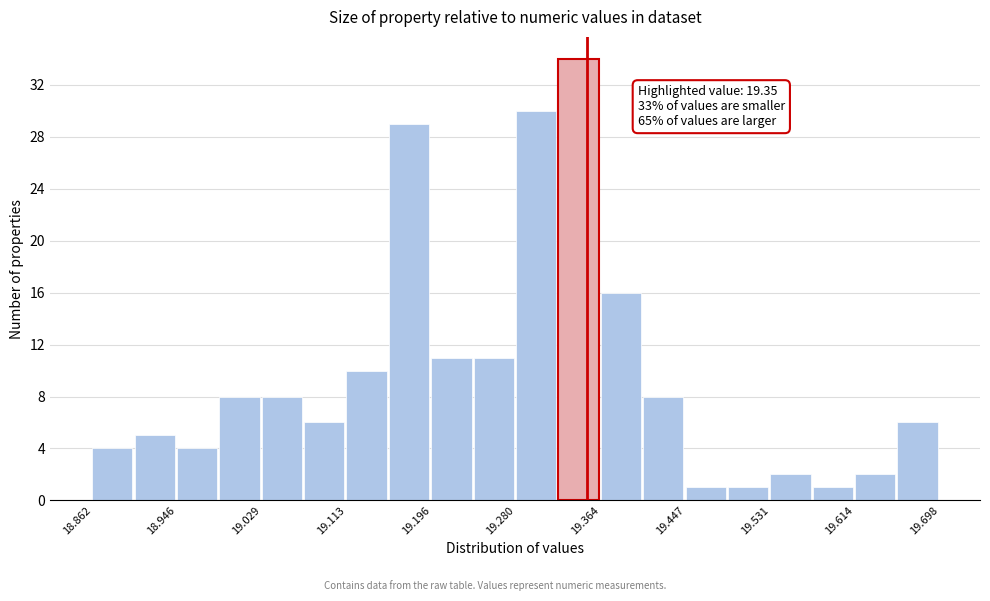

Which range on the x-axis has the tallest bar?

19.32 to 19.36